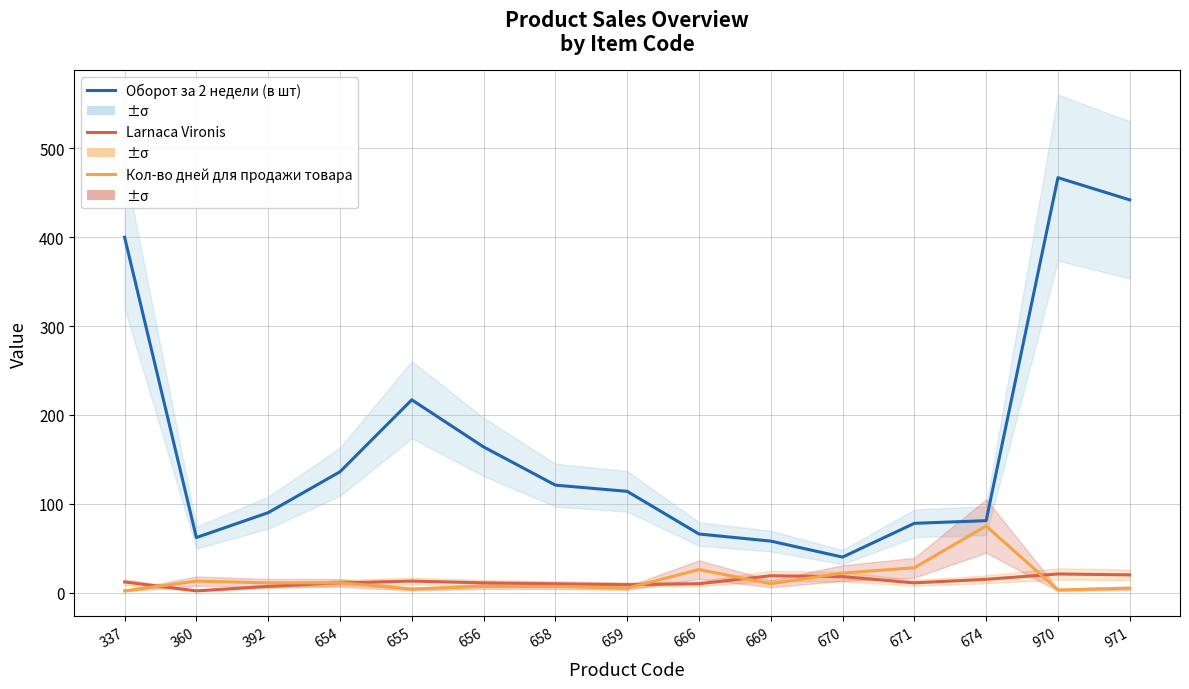

How many interior local valleys does the Оборот за 2 недели (в шт) series have?

2